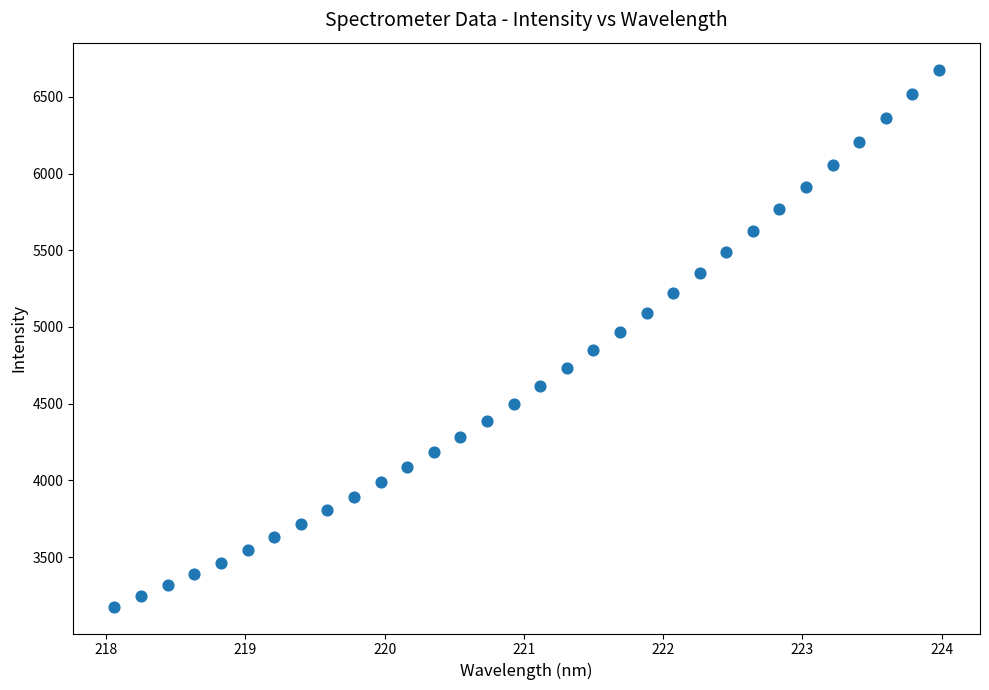

What is the range of Y values (max minus min)?

3501.0